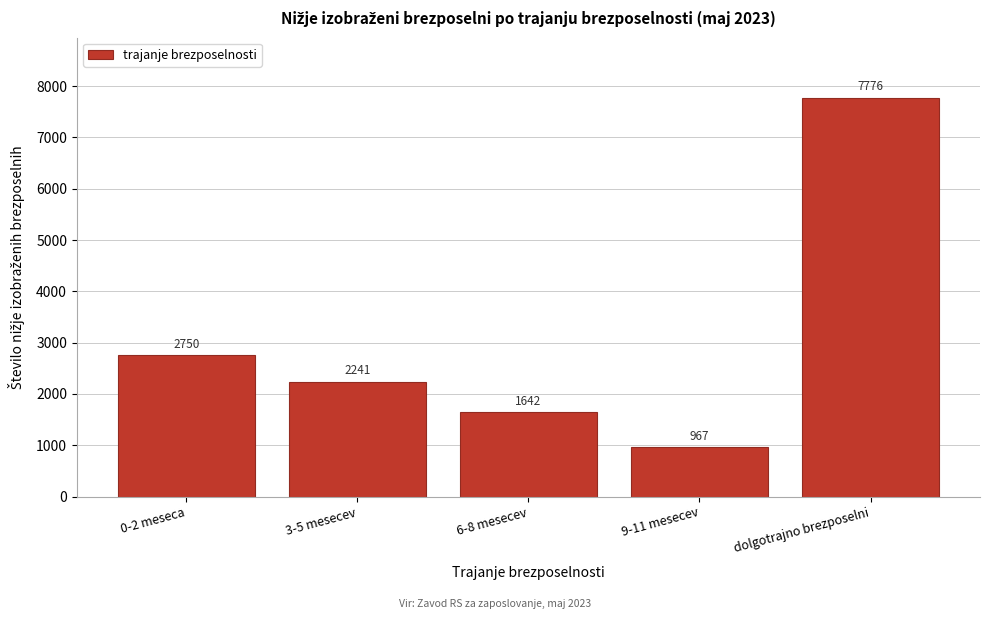

Reading right to left, transcribe all the data shown in this chart.

7776	967	1642	2241	2750